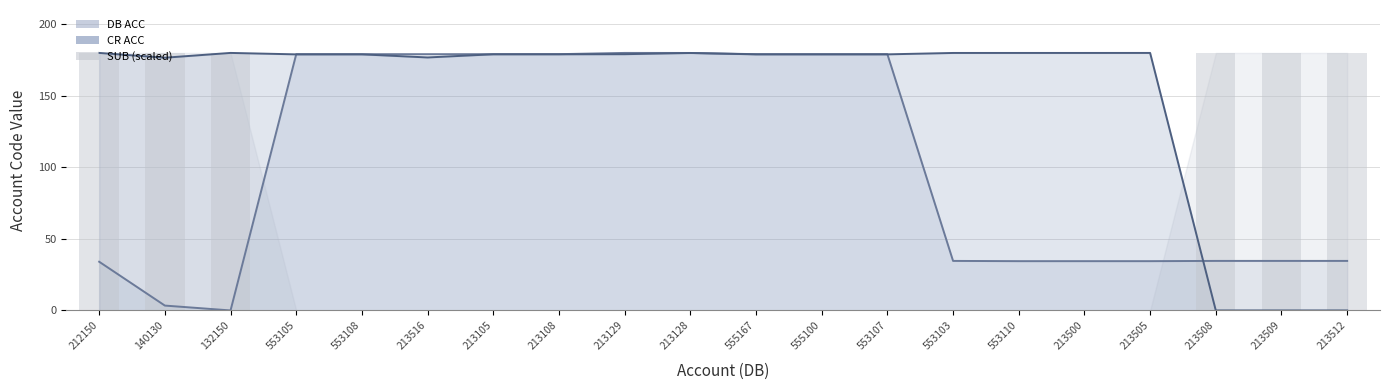

What are all the series names shown in the legend?

DB ACC, CR ACC, SUB